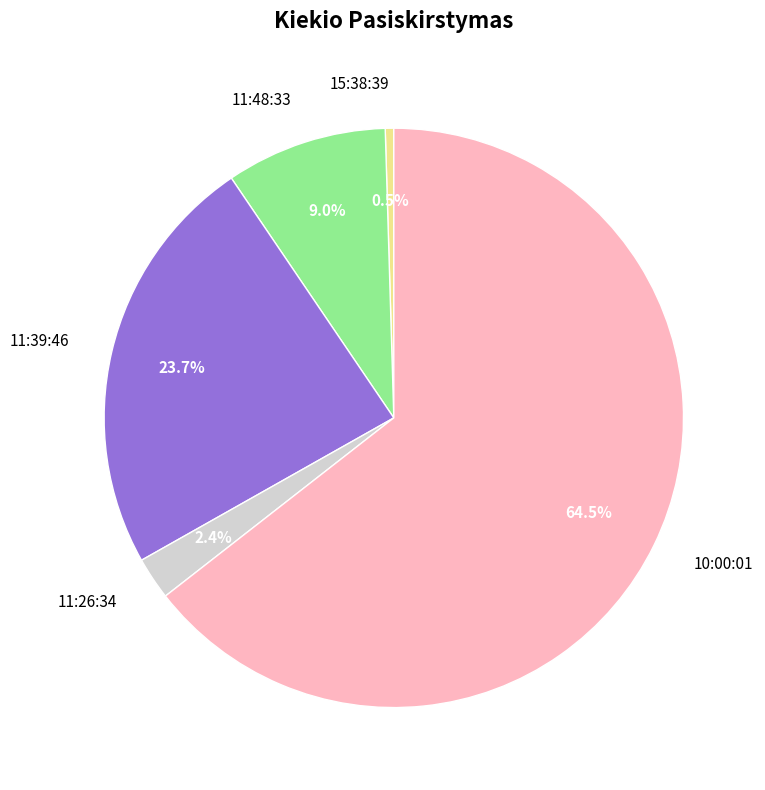

Count the number of slices in the pie.

5